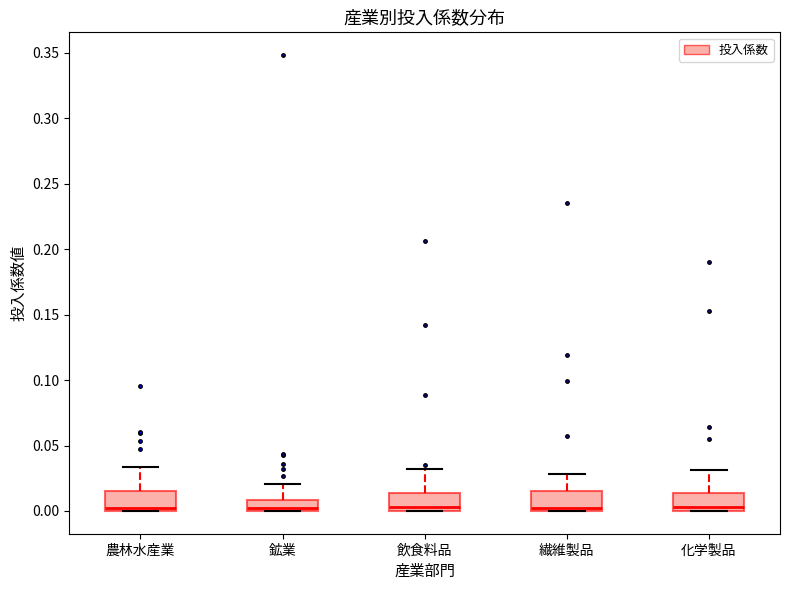

Reading left to right, transcribe this box plot: for each box, give where its median line is, the range the box spans, and where its two whiskers end, as read against the y-axis. The values are not printed on the chart, so give them approximately, as read against the axis.

農林水産業: median 0.000 (just above the box's lower edge), box 0.000 to 0.015, whiskers 0.000 to 0.035
鉱業: median 0.000 (just above the box's lower edge), box 0.000 to 0.010, whiskers 0.000 to 0.020
飲食料品: median 0.005, box 0.000 to 0.015, whiskers 0.000 to 0.030
繊維製品: median 0.000 (just above the box's lower edge), box 0.000 to 0.015, whiskers 0.000 to 0.030
化学製品: median 0.005, box 0.000 to 0.015, whiskers 0.000 to 0.030